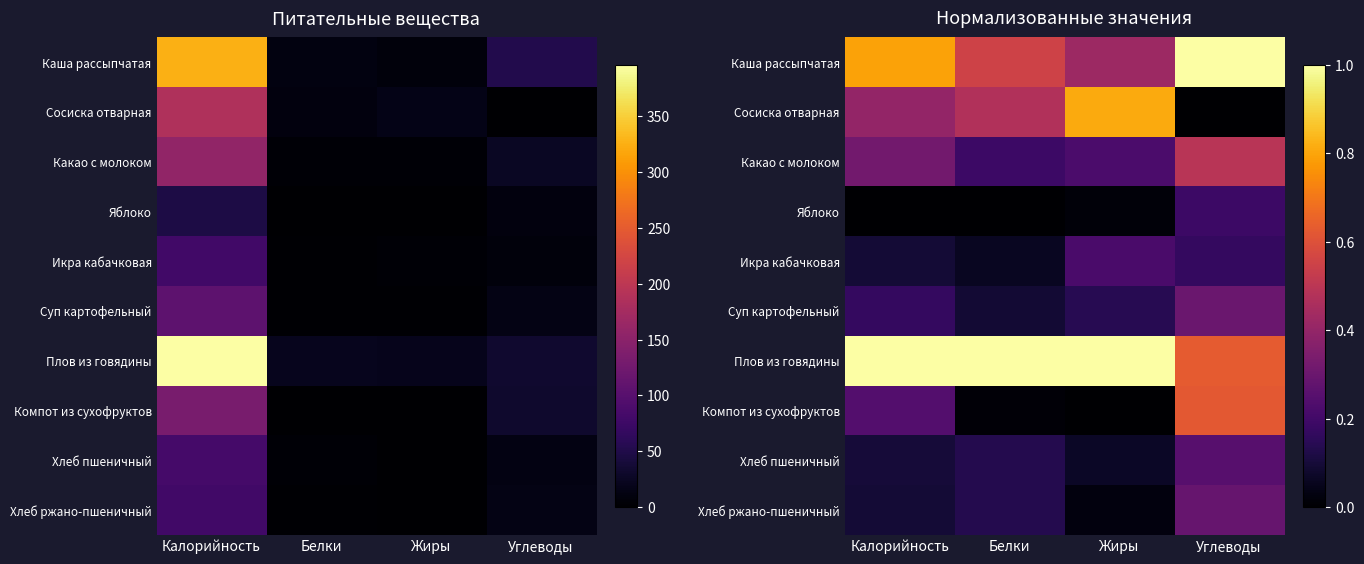

Count the number of categories in the chart.

4